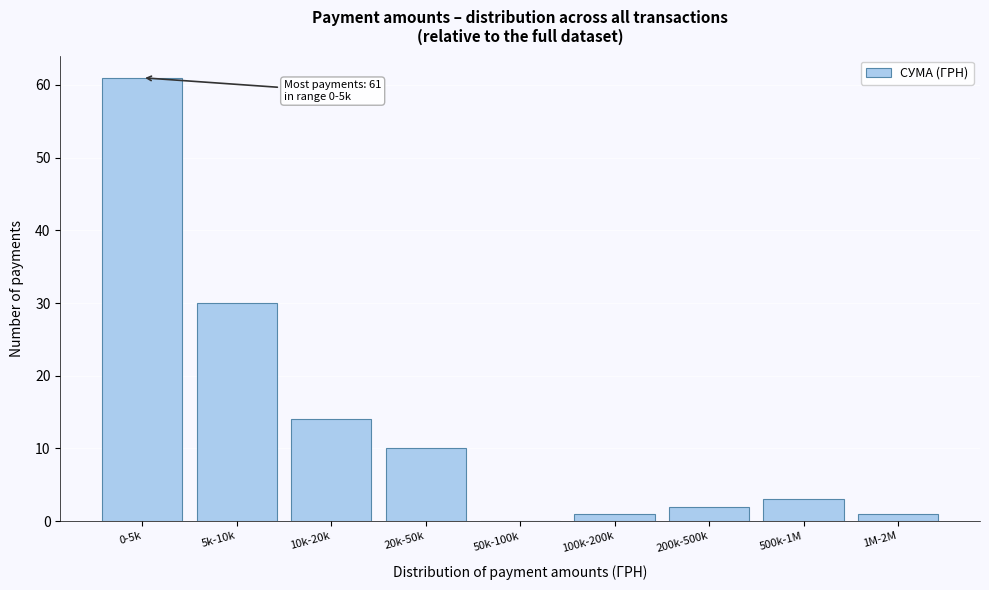

Reading right to left, extract all data points from this chart.

1M-2M=1	500k-1M=3	200k-500k=2	100k-200k=1	50k-100k=0	20k-50k=10	10k-20k=14	5k-10k=30	0-5k=61